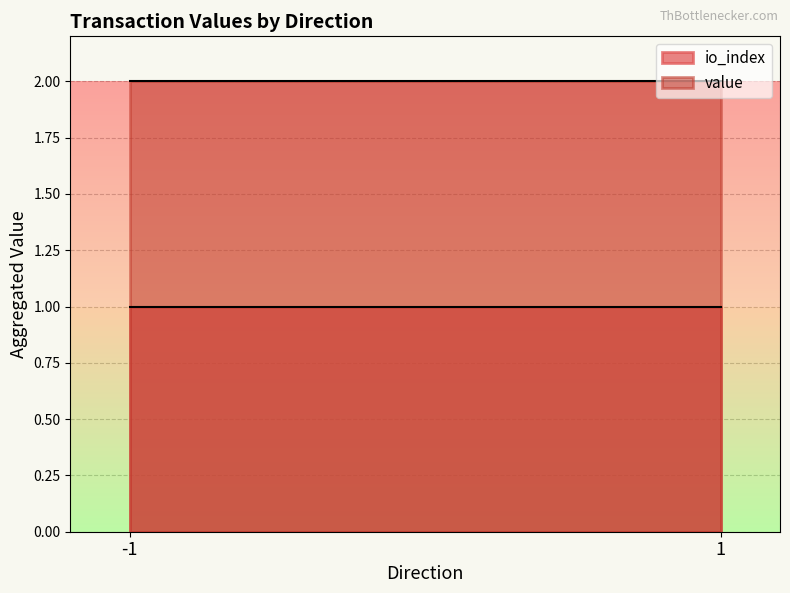

The value series shows 2.8 at 1. True or false?

False